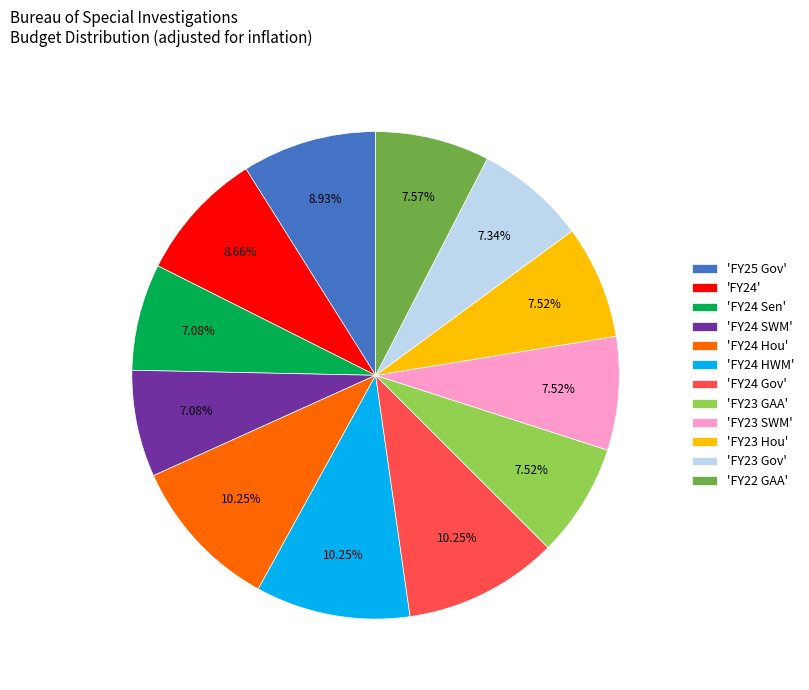

Is there a majority slice in this chart?

No